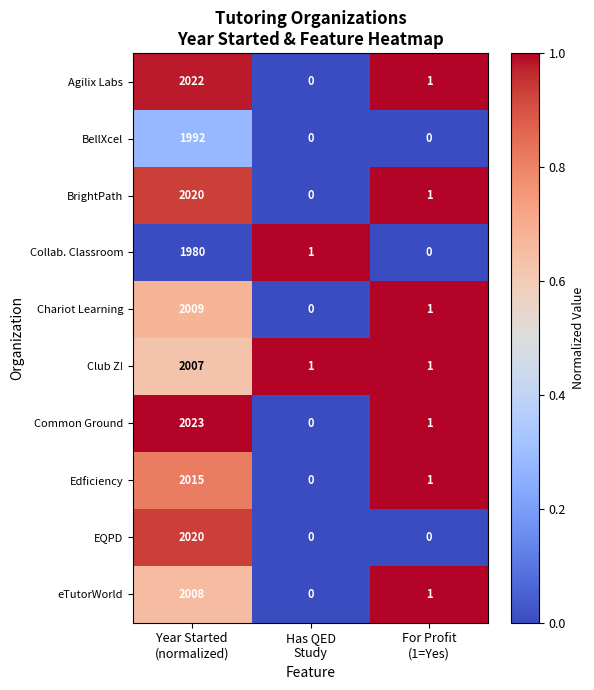

At which category is the sum across all series the highest?

Year Started
(normalized)